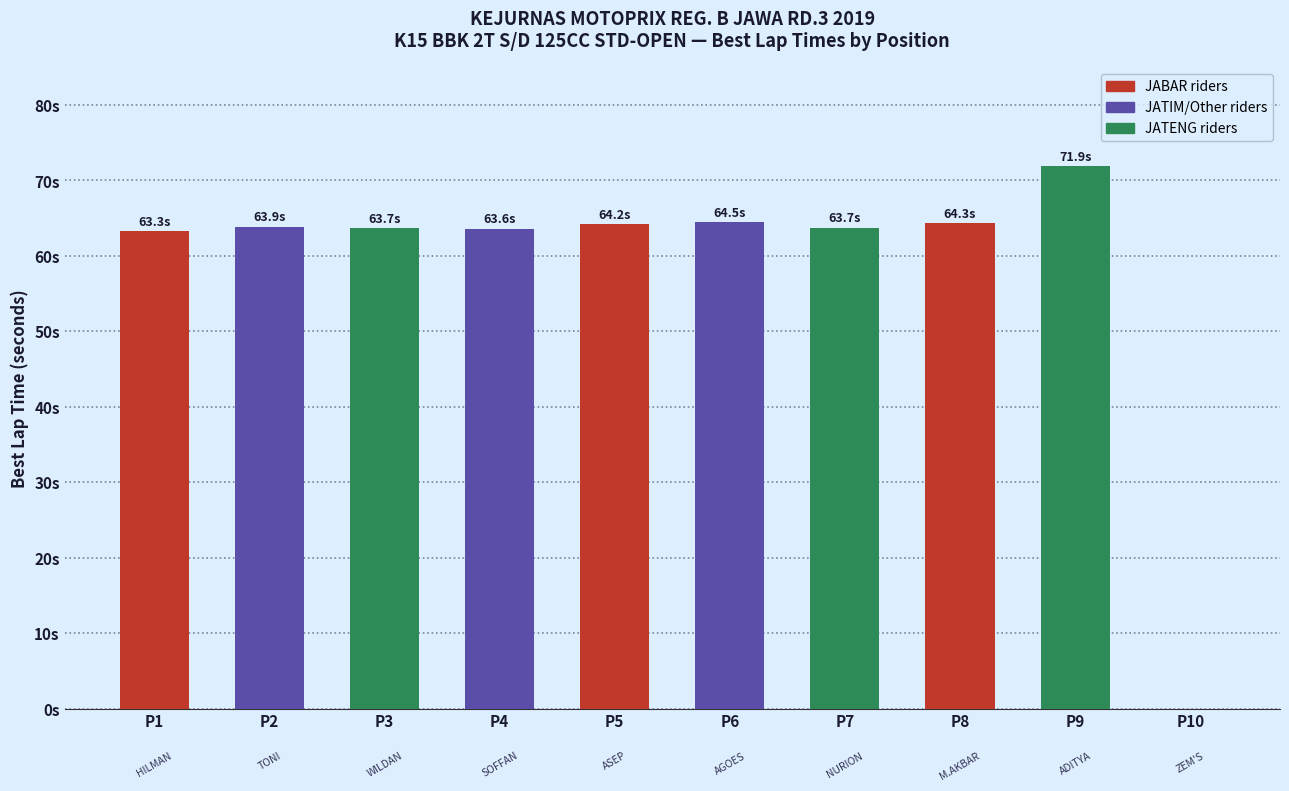

What is the difference between the values at P6 and P1?

1.2